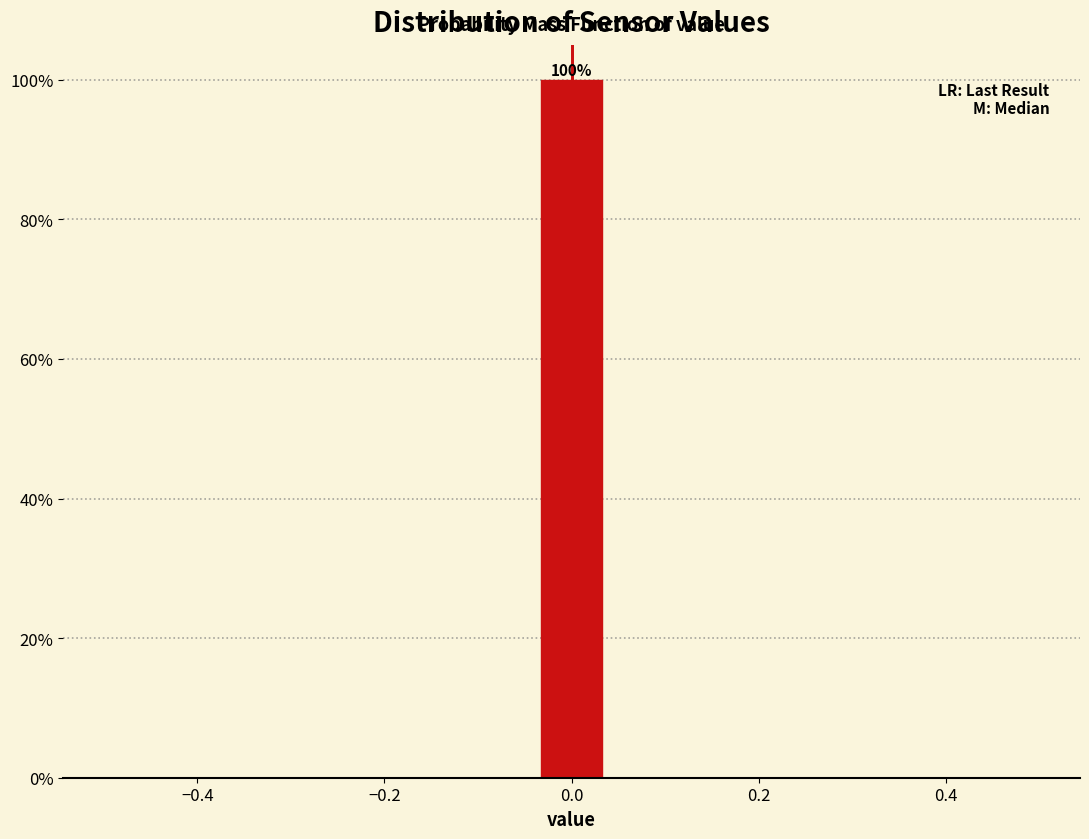

Read against the x-axis, roughly where is the centre of the tallest bar?

0.00